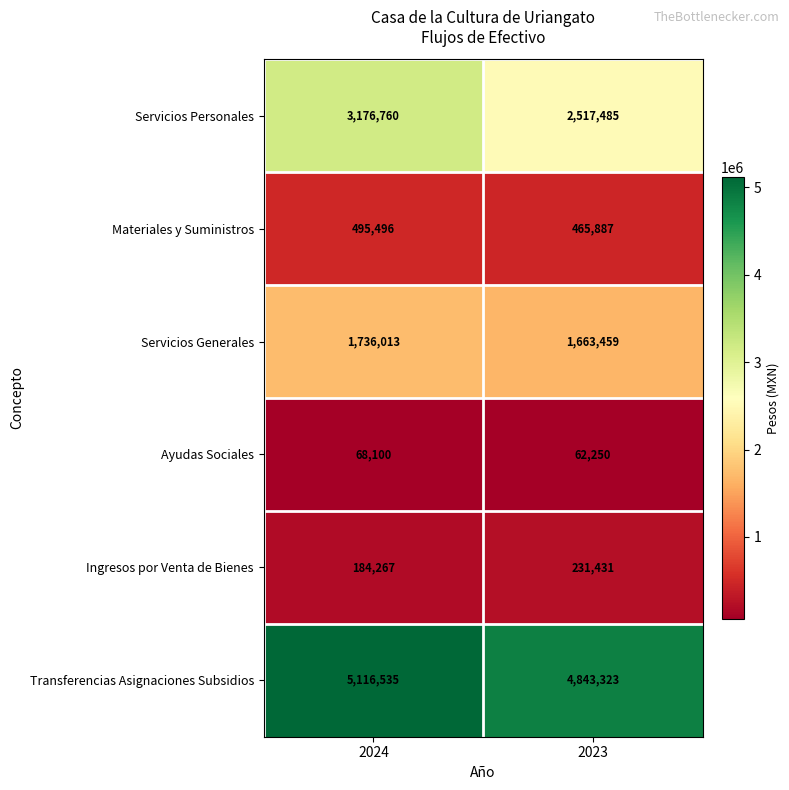

The value of Ingresos por Venta de Bienes at 2024 is 96417. True or false?

False